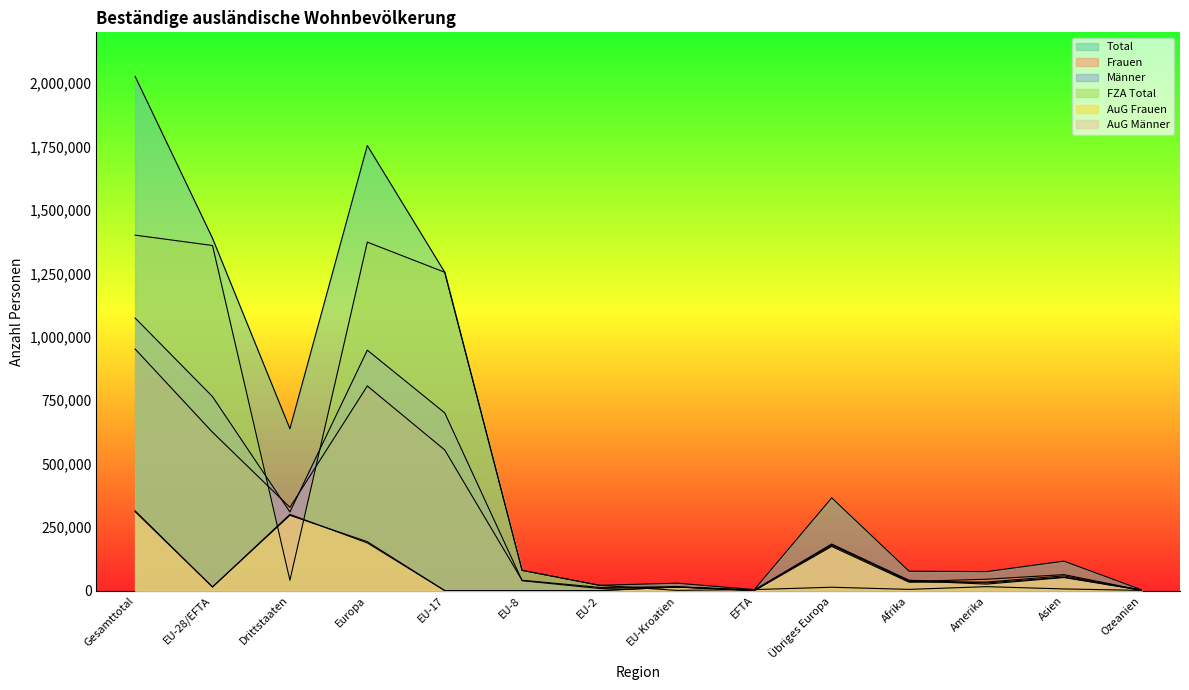

What is the sum of the AuG Frauen values at EU-8 and Afrika?

33007